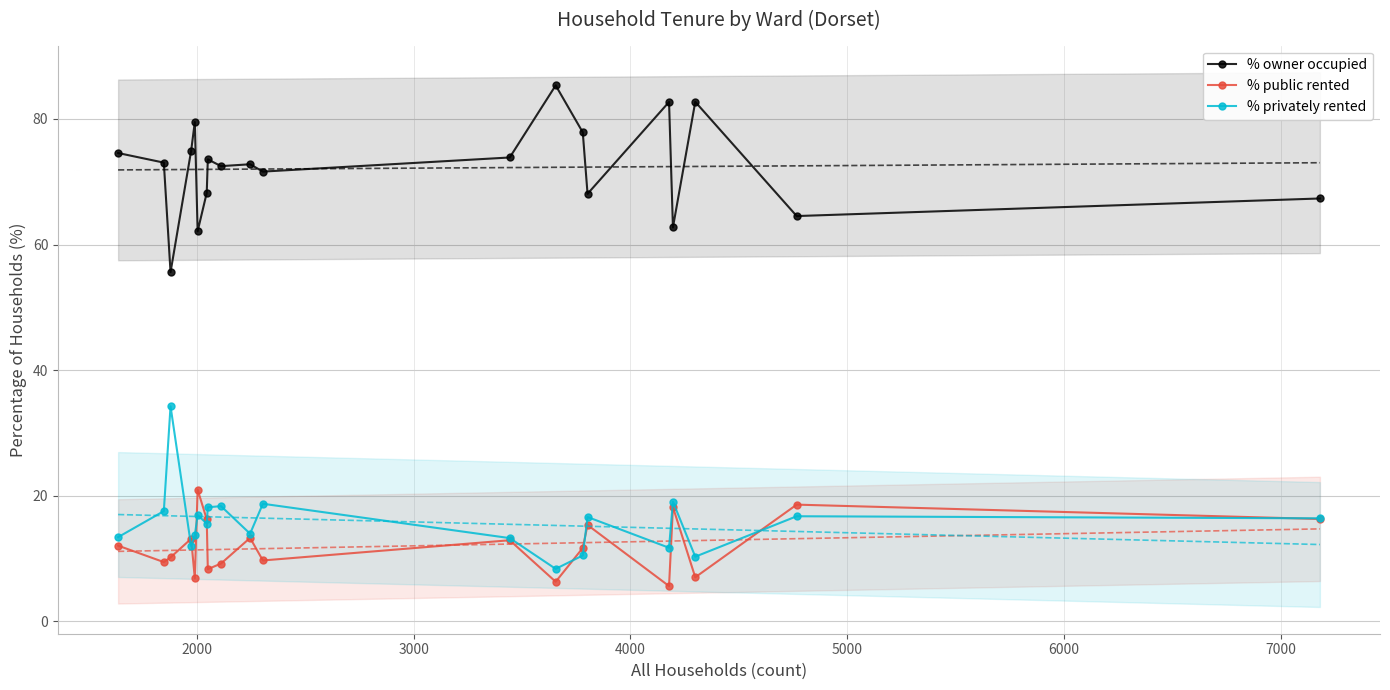

What is the lowest value of the % privately rented series?

8.3